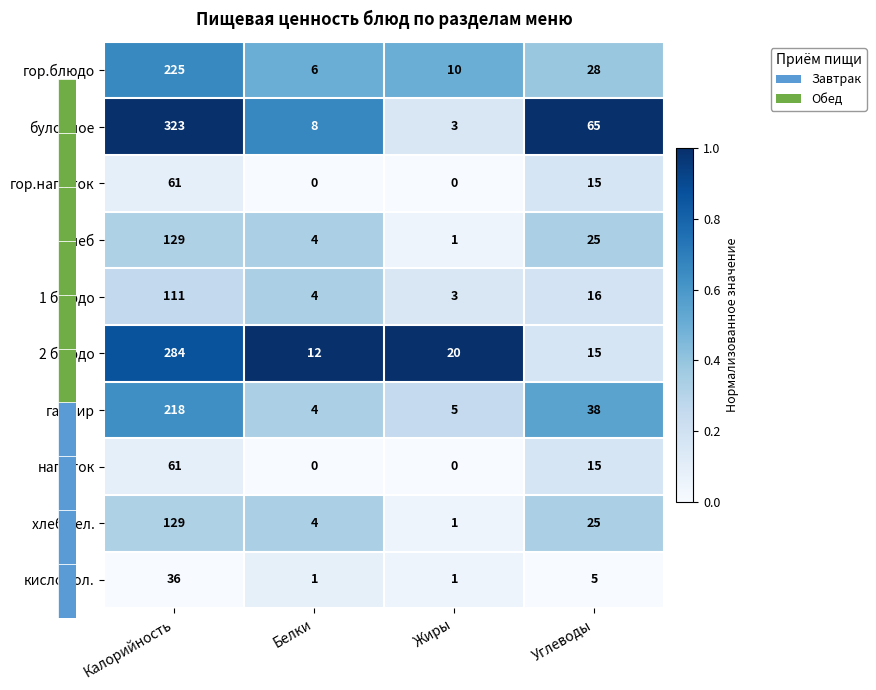

At which category is the sum across all series the highest?

Калорийность